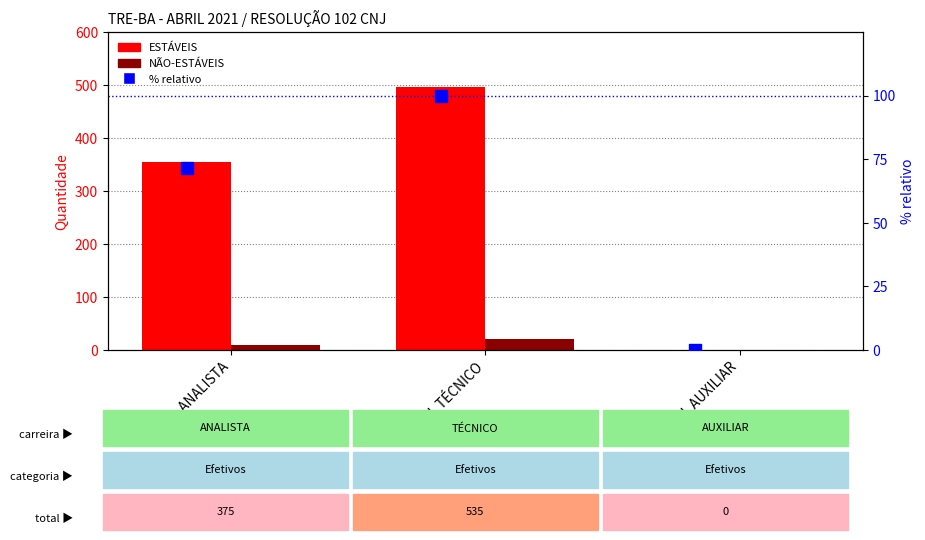

Which series contains the lowest Y value?

ESTÁVEIS